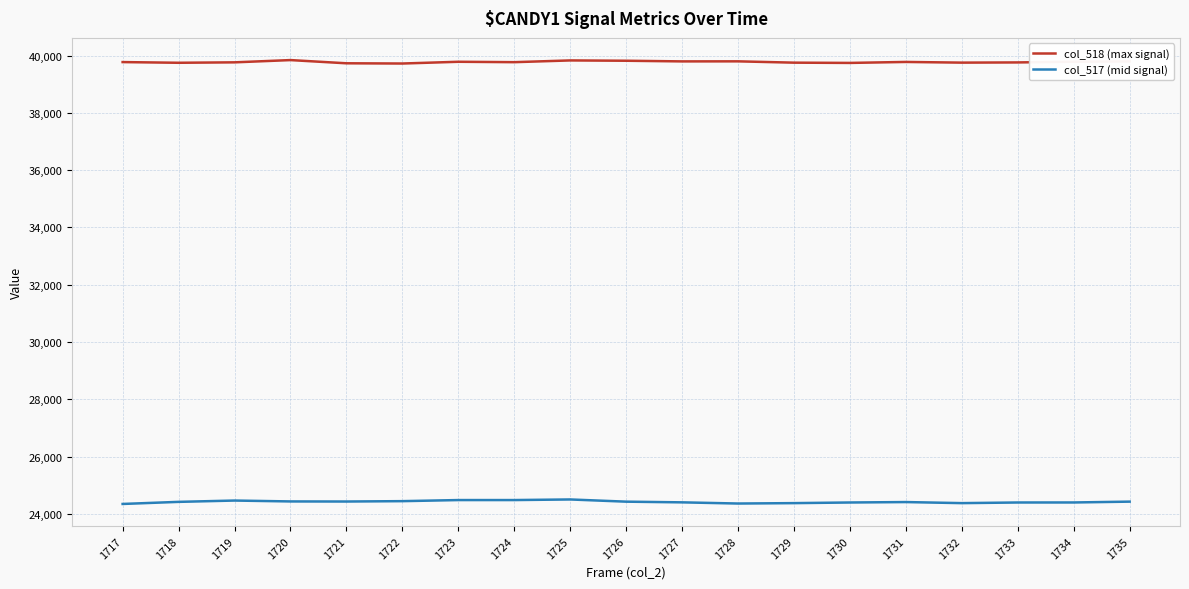

Is it true that col_518 (max signal) equals 10173 at 1734?

False